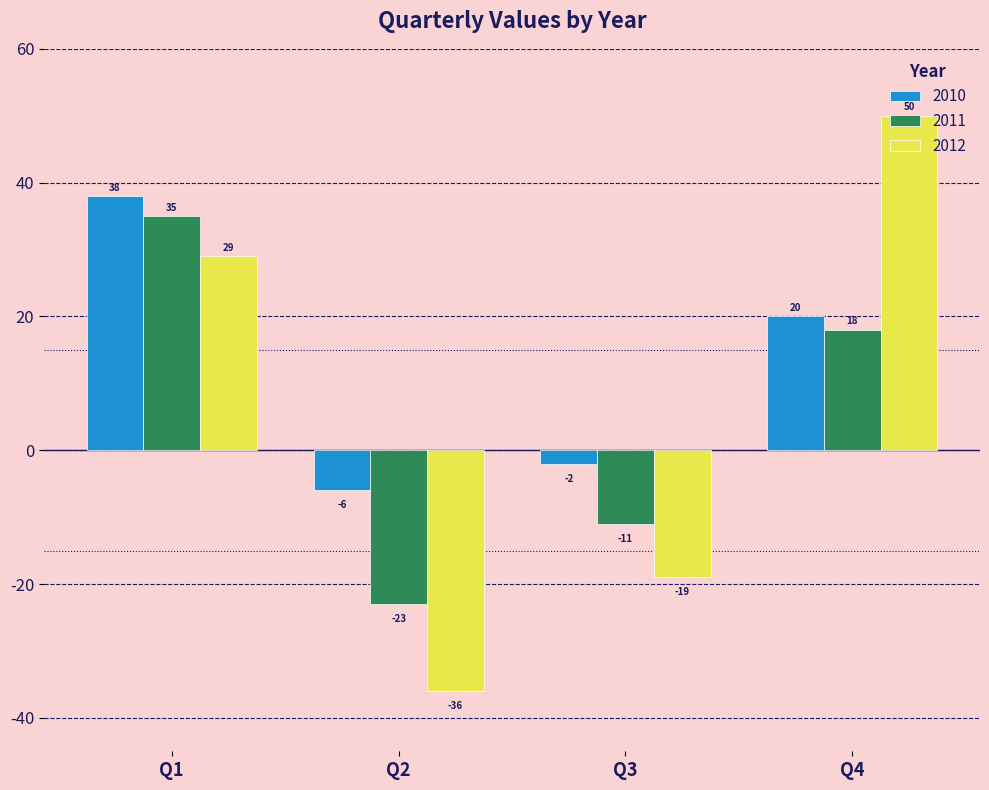

Is the value of 2012 at Q2 greater than the value of 2010 at Q4?

No